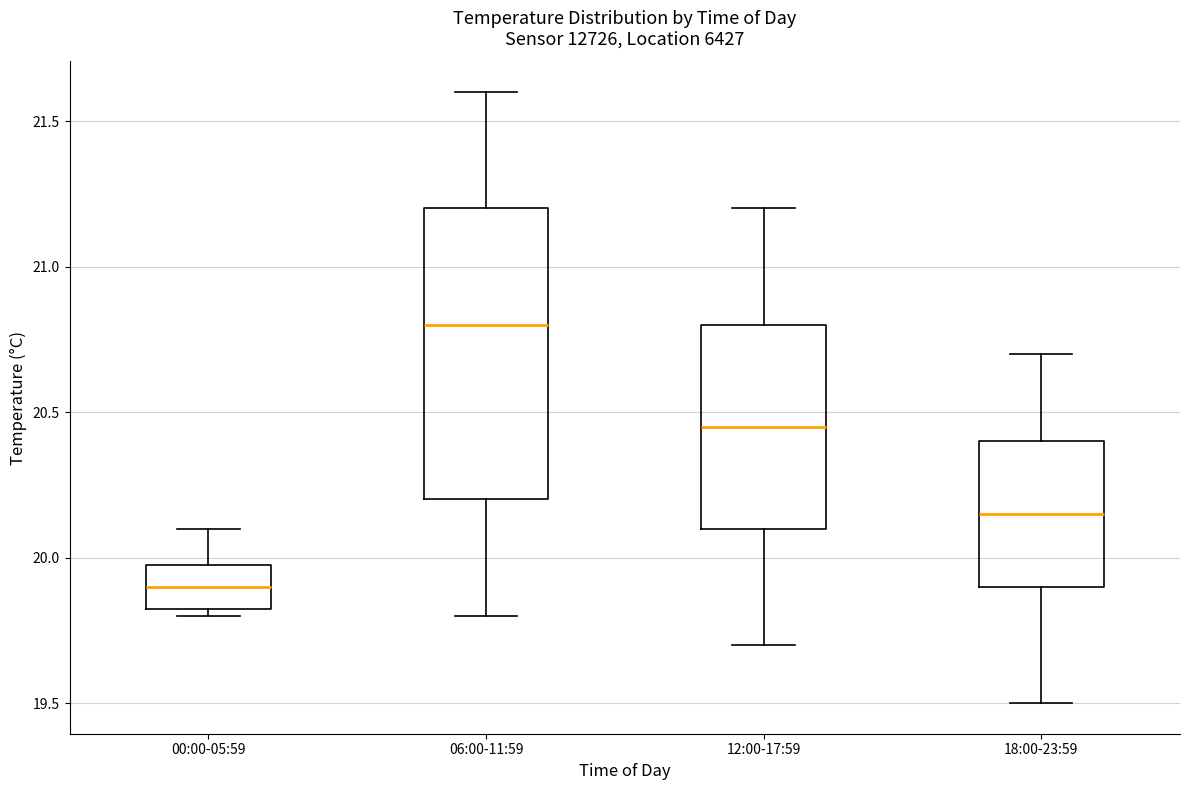

Comparing the boxes themselves (not the whiskers), which one is the tallest?

06:00-11:59